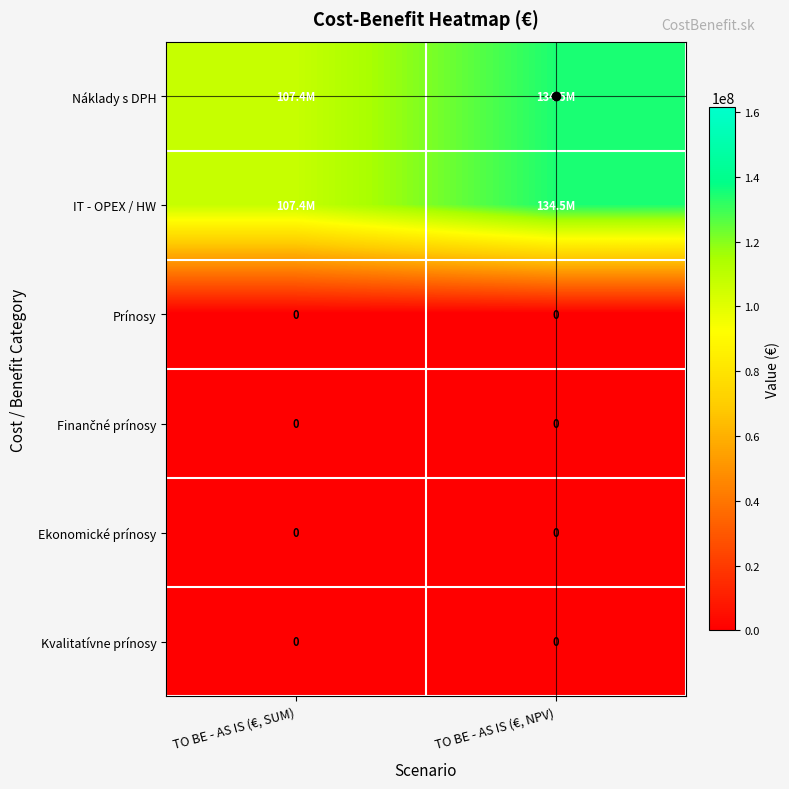

List the labels in order of IT - OPEX / HW value, largest first.

TO BE - AS IS (€, NPV), TO BE - AS IS (€, SUM)